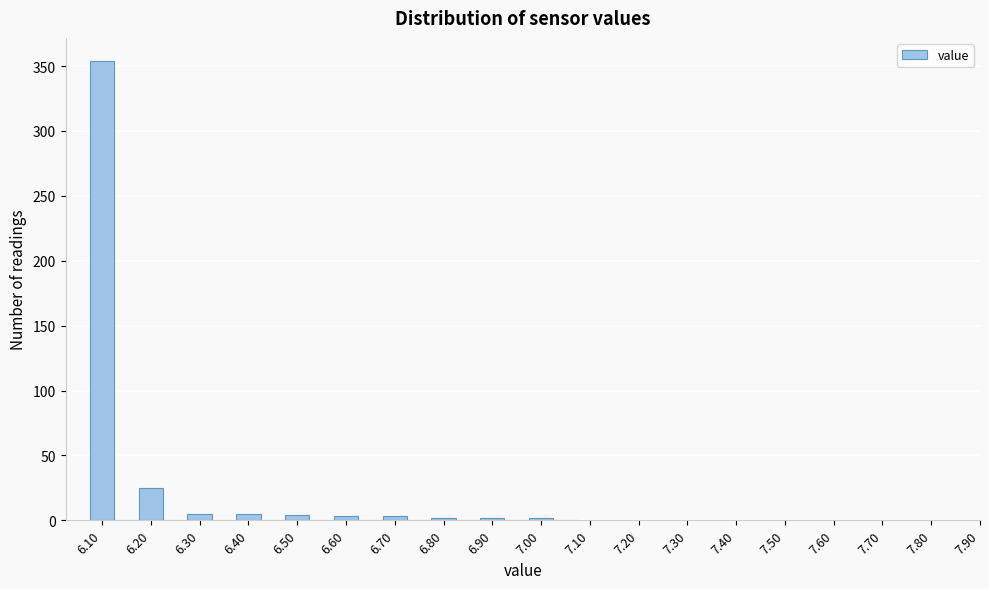

What is the height of the bar covering 6.275 to 6.325 on the x-axis? Neither the bar edges nor the heights are printed on the chart, so give them approximately, as read against the axes.

5